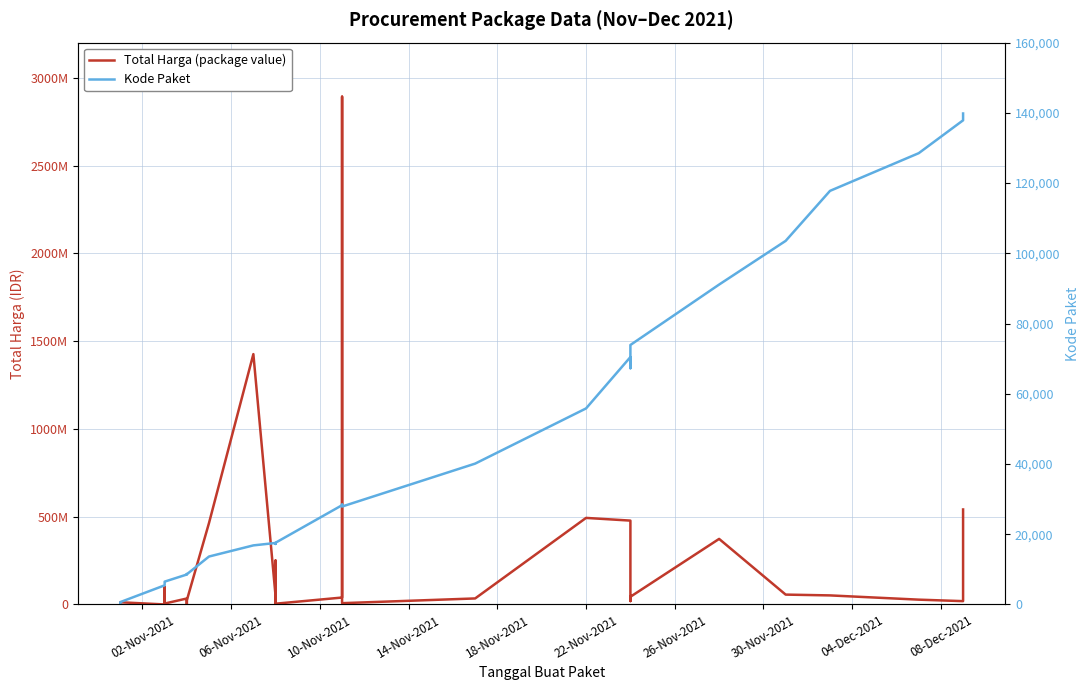

What is the value of the Total Harga (package value) point at the 18th from the left?

9180000